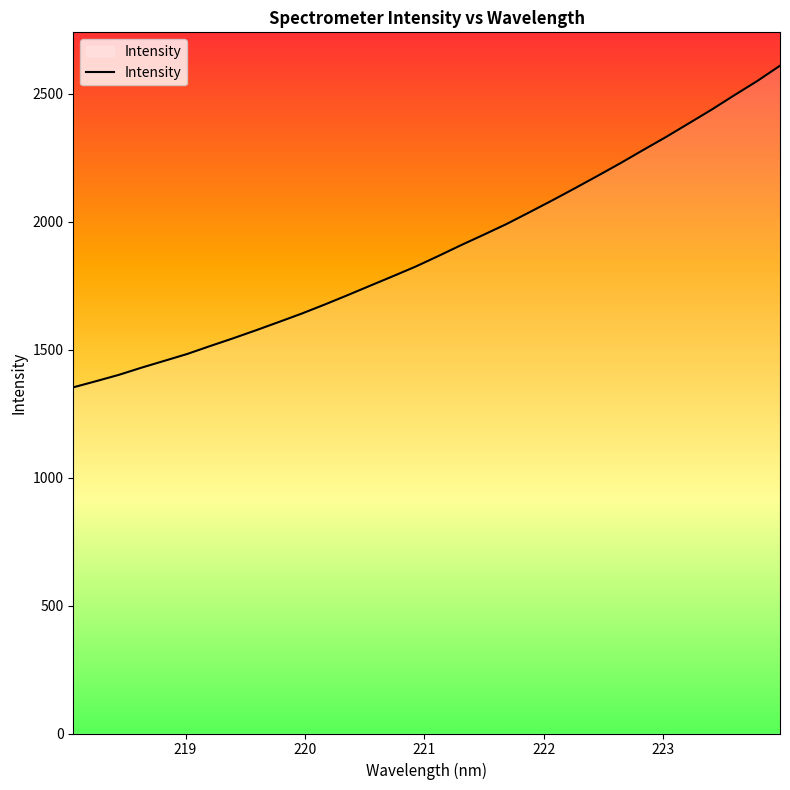

What is the difference between the maximum and minimum values?

1257.2